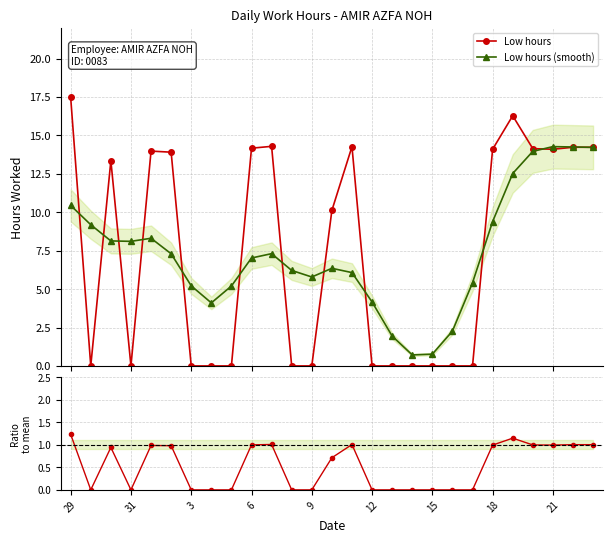

What is the highest value of the Low hours series?

17.5